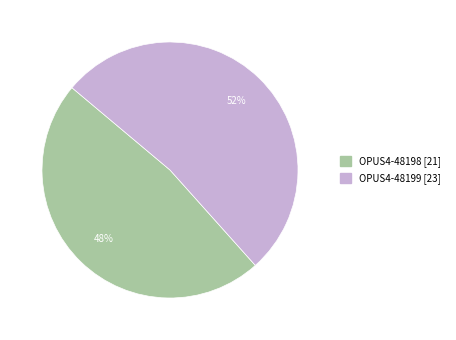

To the nearest percent, what portion does OPUS4-48199 represent?

52%